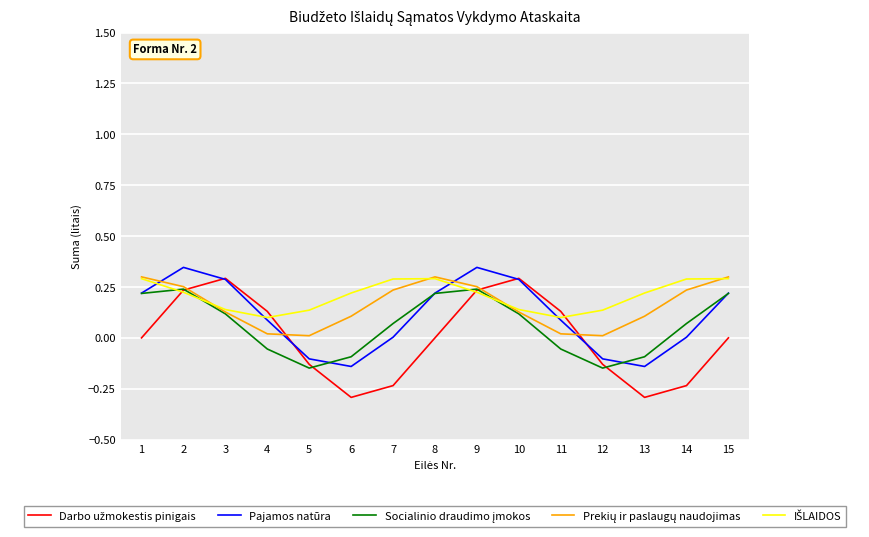

The value of Pajamos natūra at 8 is 0.4. True or false?

False